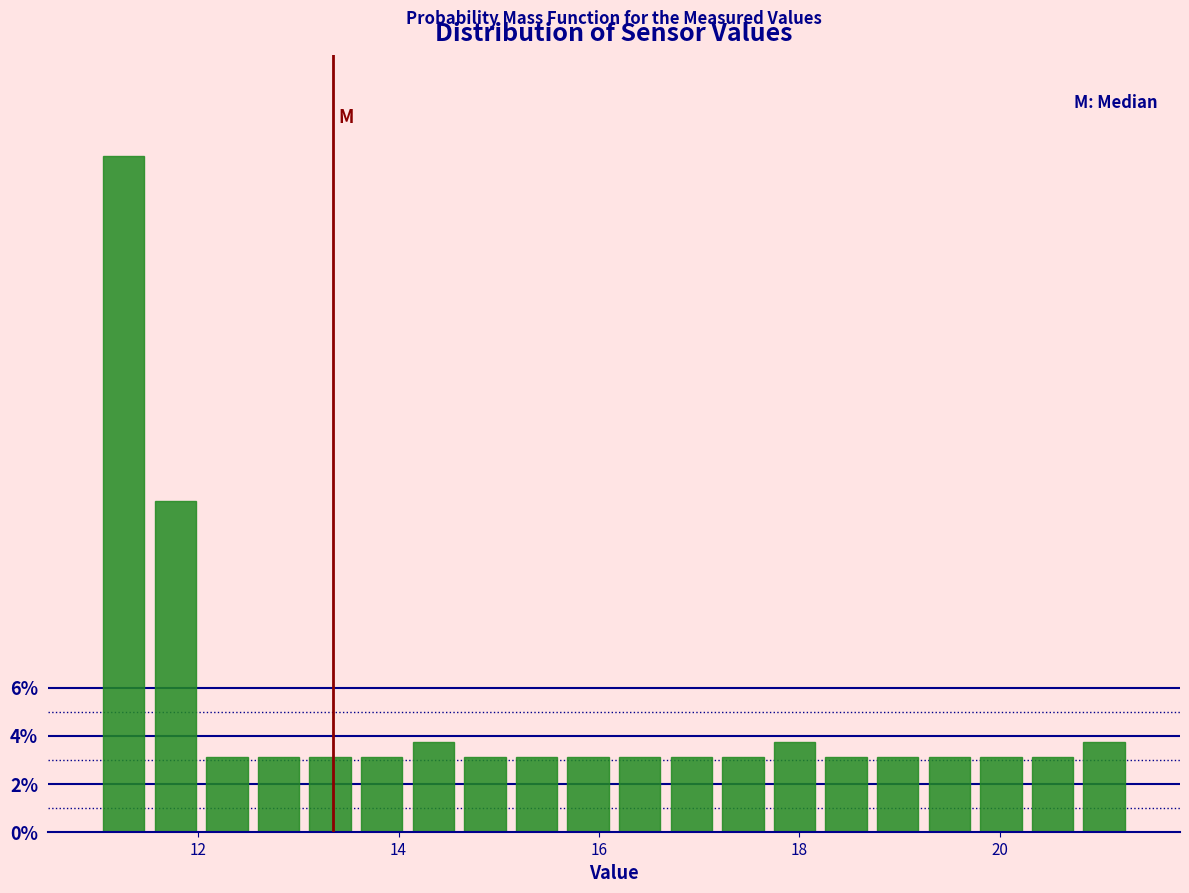

Read against the x-axis, roughly where is the centre of the tallest bar?

11.2